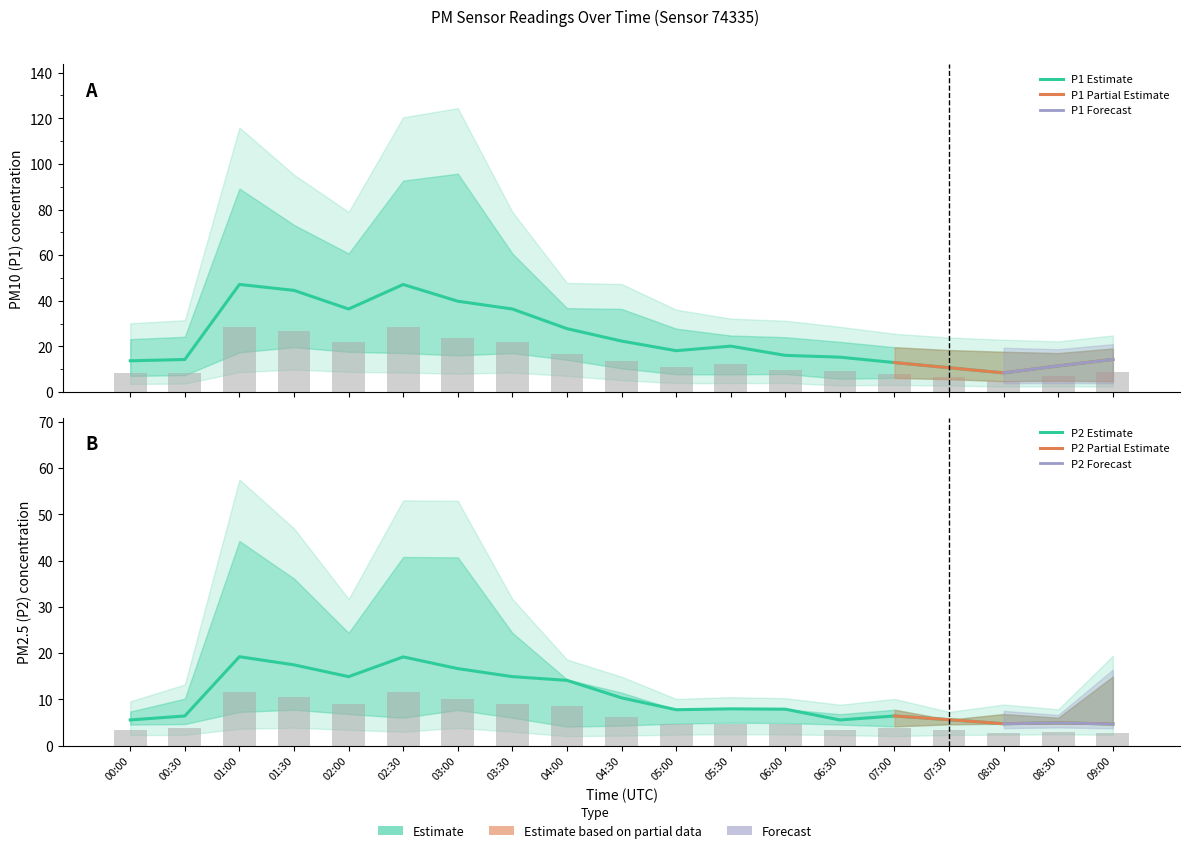

Which series changed the most between 08:00 and 08:30?

P1